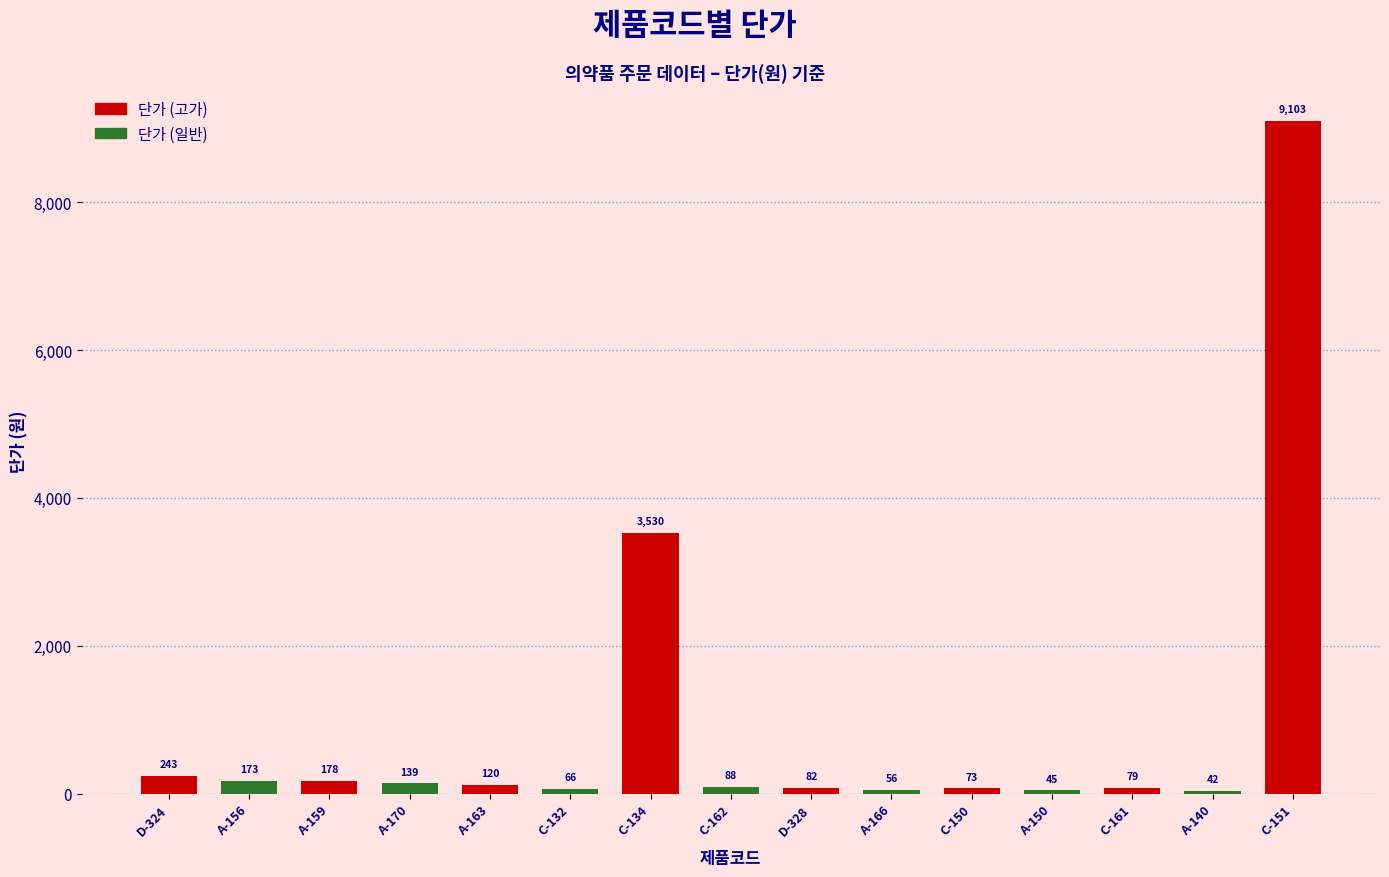

What is the value of the 3rd bar from the left?

178